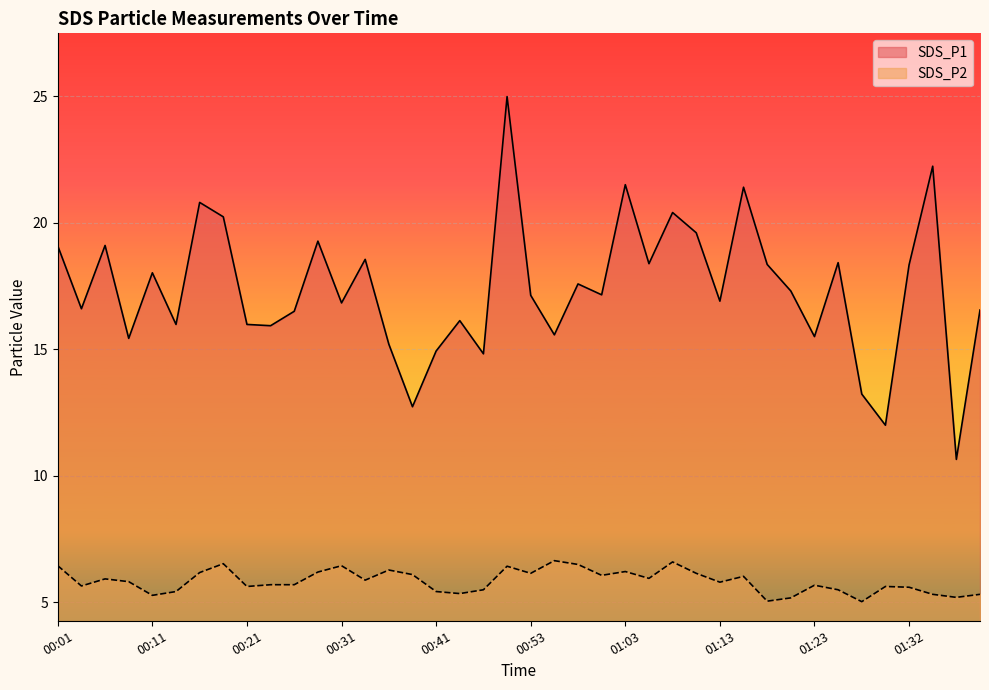

What is the average value of the SDS_P2 series?

5.8